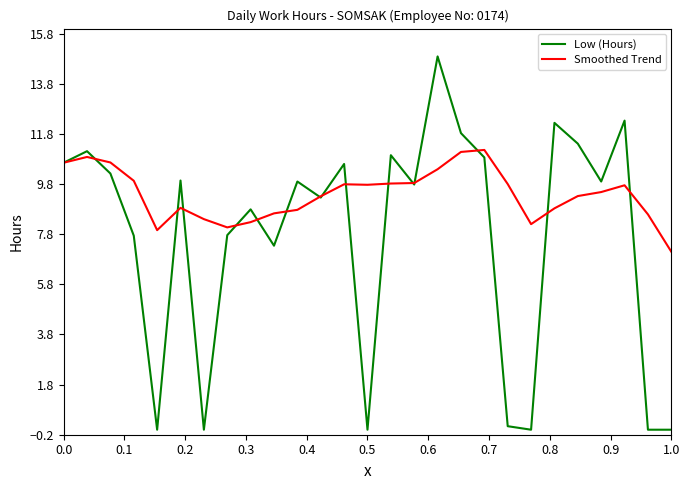

What is the highest value of the Low (Hours) series?

14.9